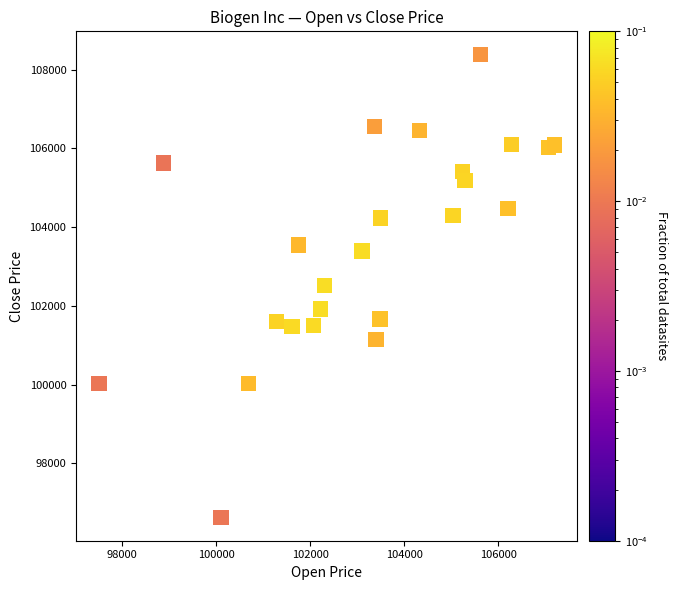

What is the range of X values (max minus min)?

9692